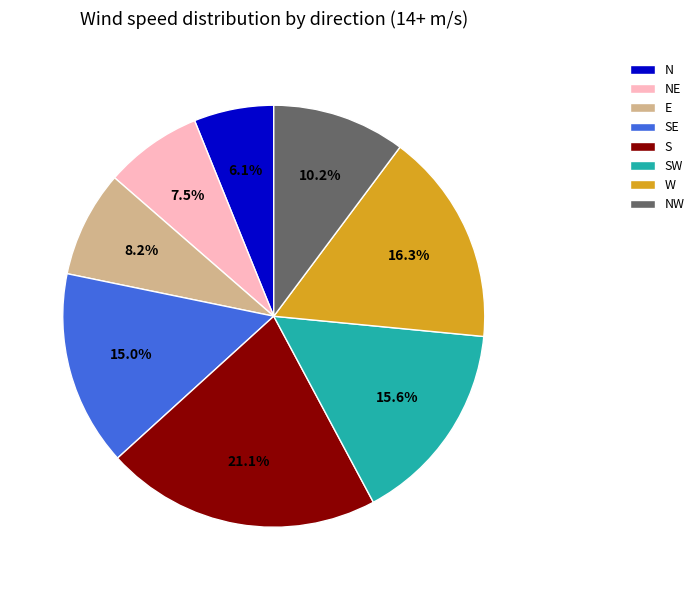

To the nearest percent, what is the difference between the largest and smallest slice percentages?

15%